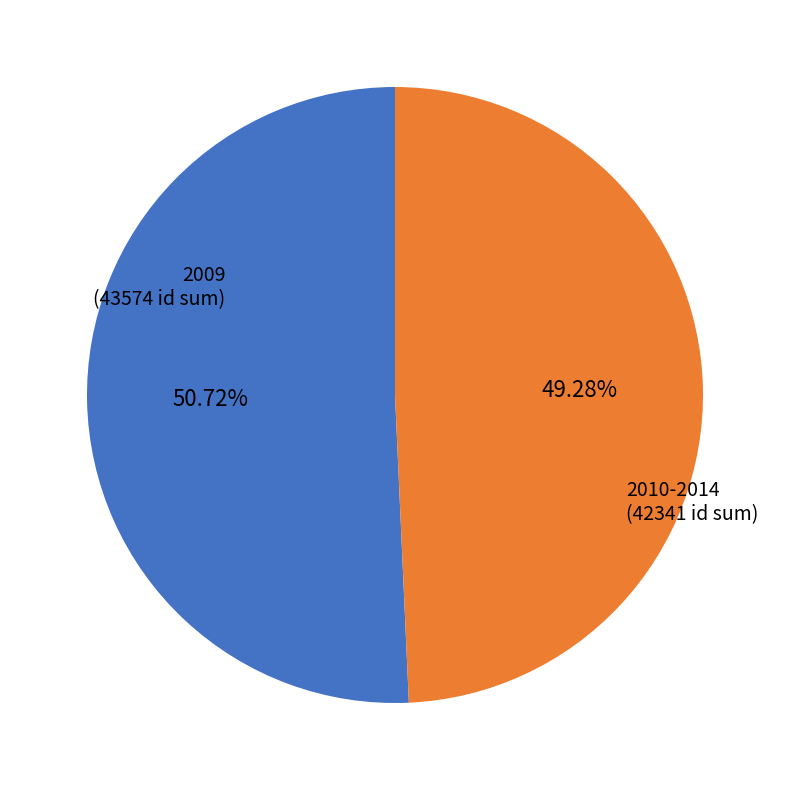

How many slices are in this pie chart?

2